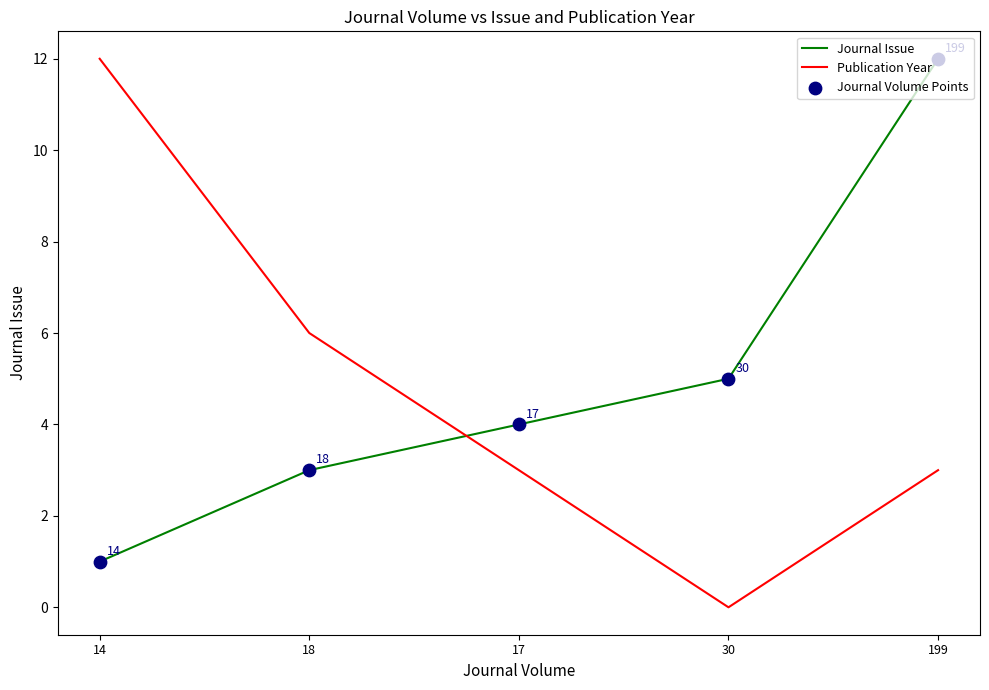

Which series has the widest spread of values?

Publication Year